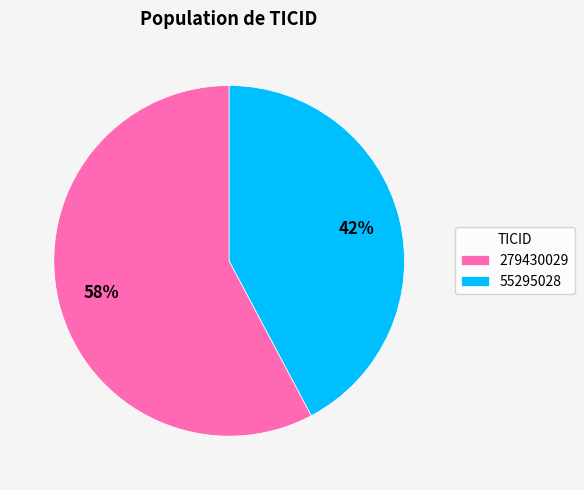

Between 55295028 and 279430029, which is larger?

279430029